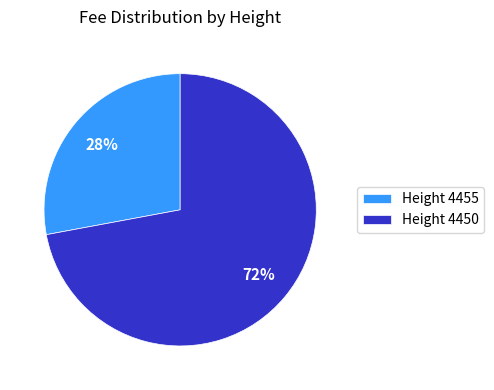

Approximately how many times larger is the value at Height 4450 compared to Height 4455?

2.6